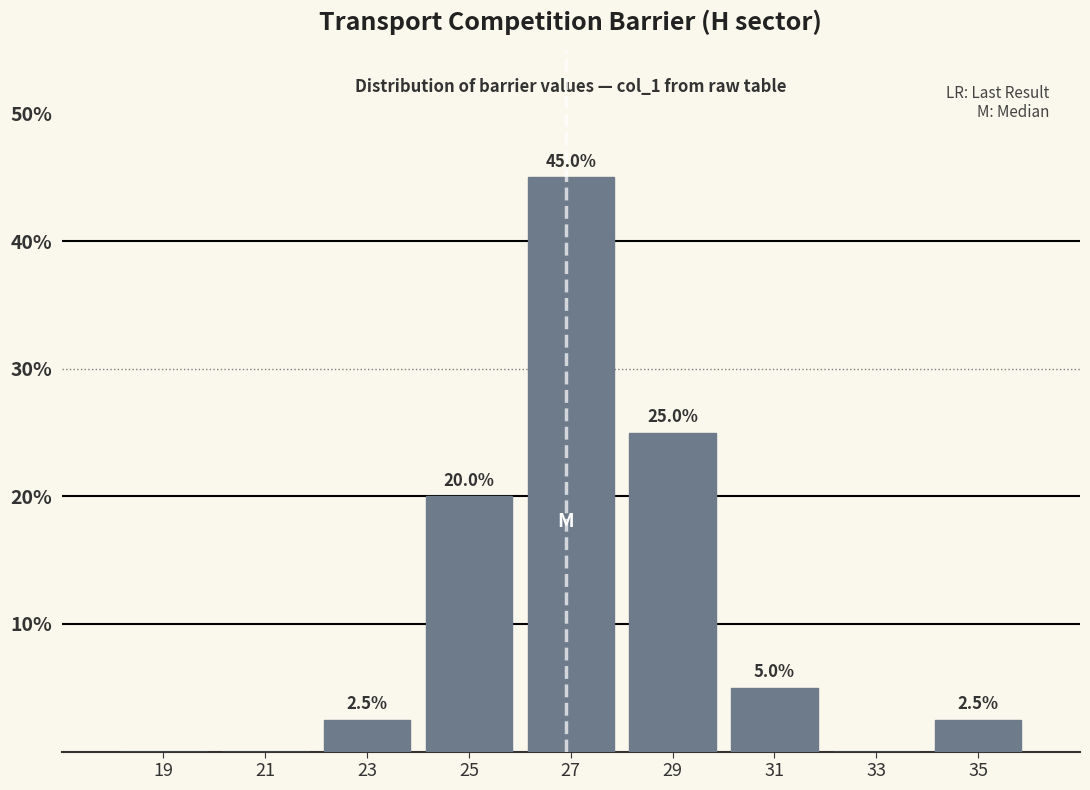

Over which range of the x-axis is the bar tallest?

26 to 28